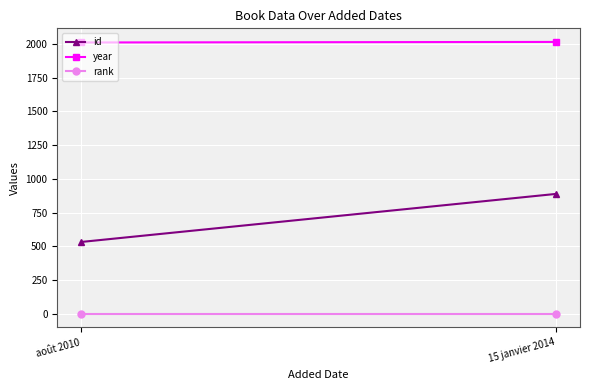

The value of rank at août 2010 is 1. True or false?

True